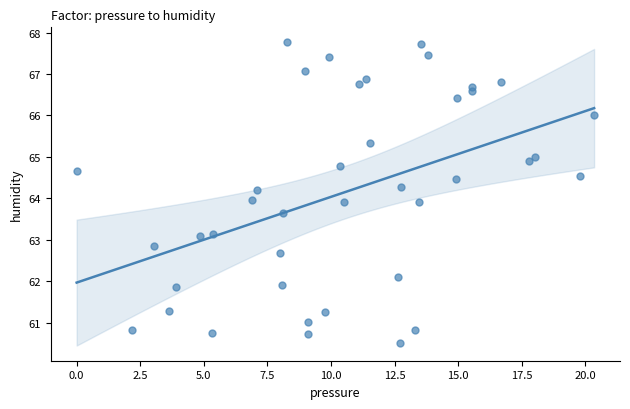

What is the range of X values (max minus min)?

20.4